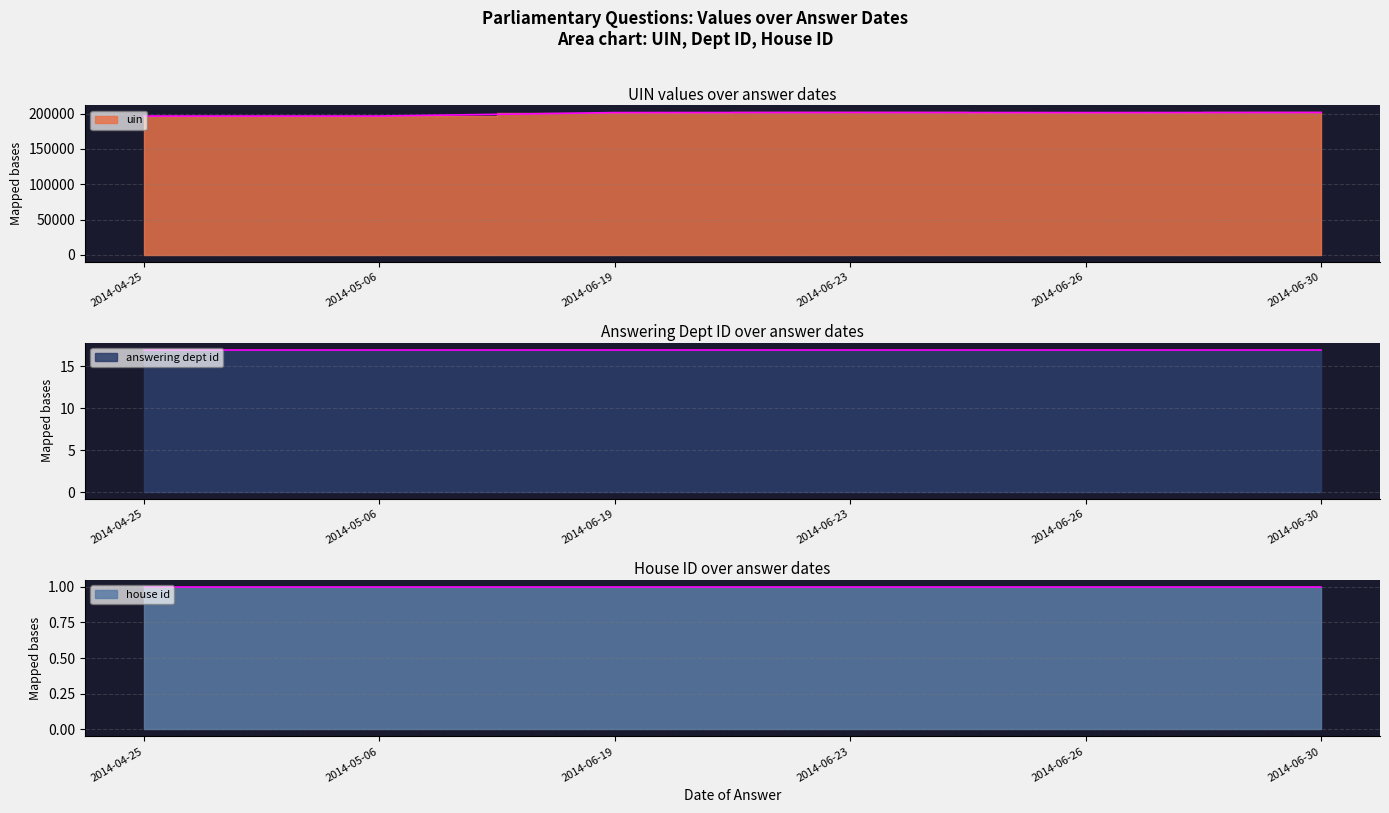

What are all the series names shown in the legend?

uin, answering dept id, house id